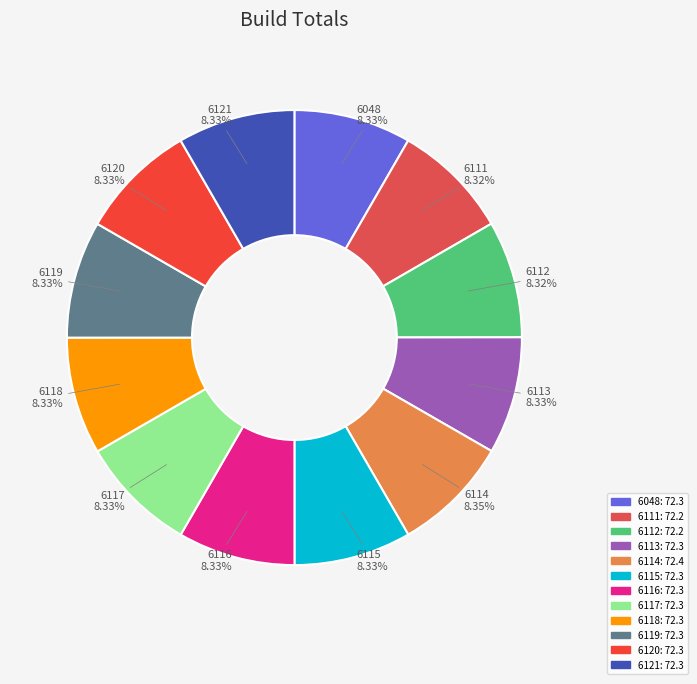

Does any single category account for the majority?

No